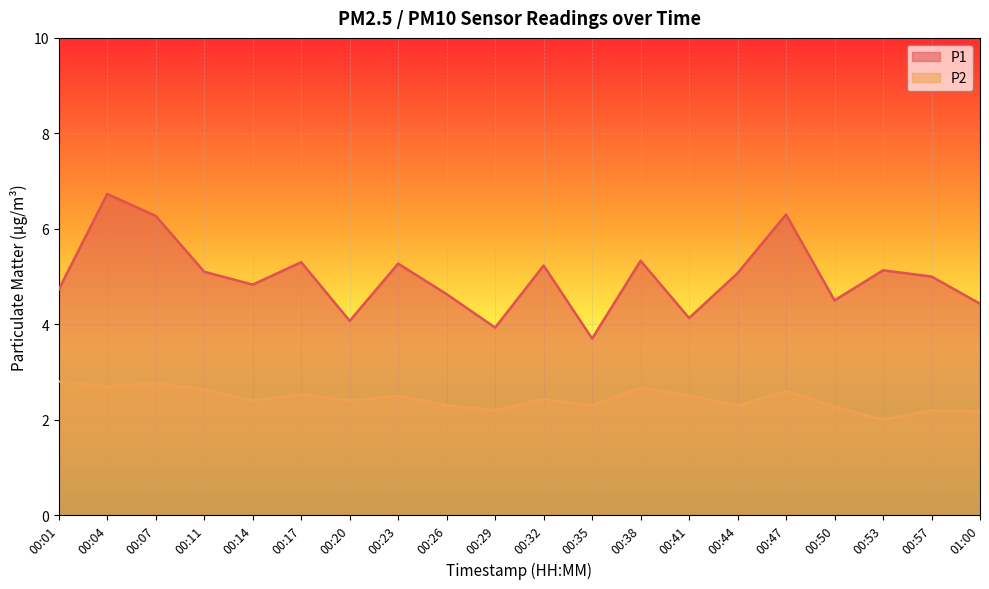

Rank the categories by P1 value from highest to lowest.

00:04, 00:47, 00:07, 00:38, 00:17, 00:23, 00:32, 00:53, 00:11, 00:44, 00:57, 00:14, 00:01, 00:26, 00:50, 01:00, 00:41, 00:20, 00:29, 00:35